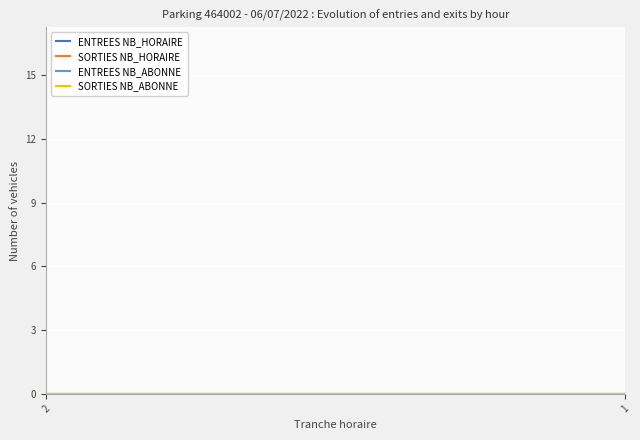

True or false: SORTIES NB_ABONNE has a value of 6 at 19.

False